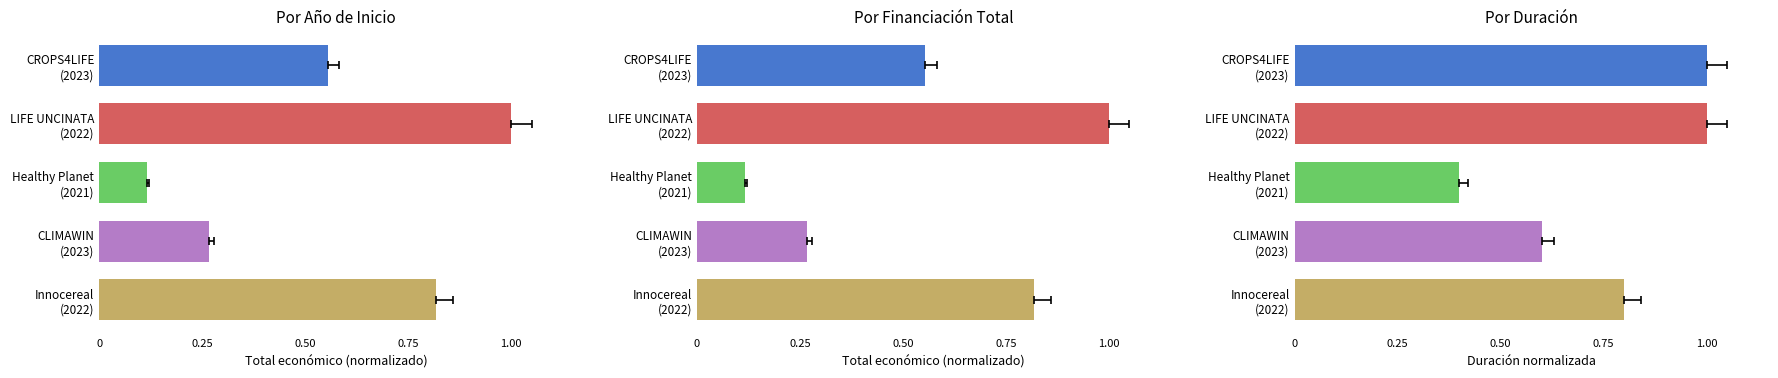

Between Healthy Planet
(2021) and CLIMAWIN
(2023), which is larger?

CLIMAWIN
(2023)